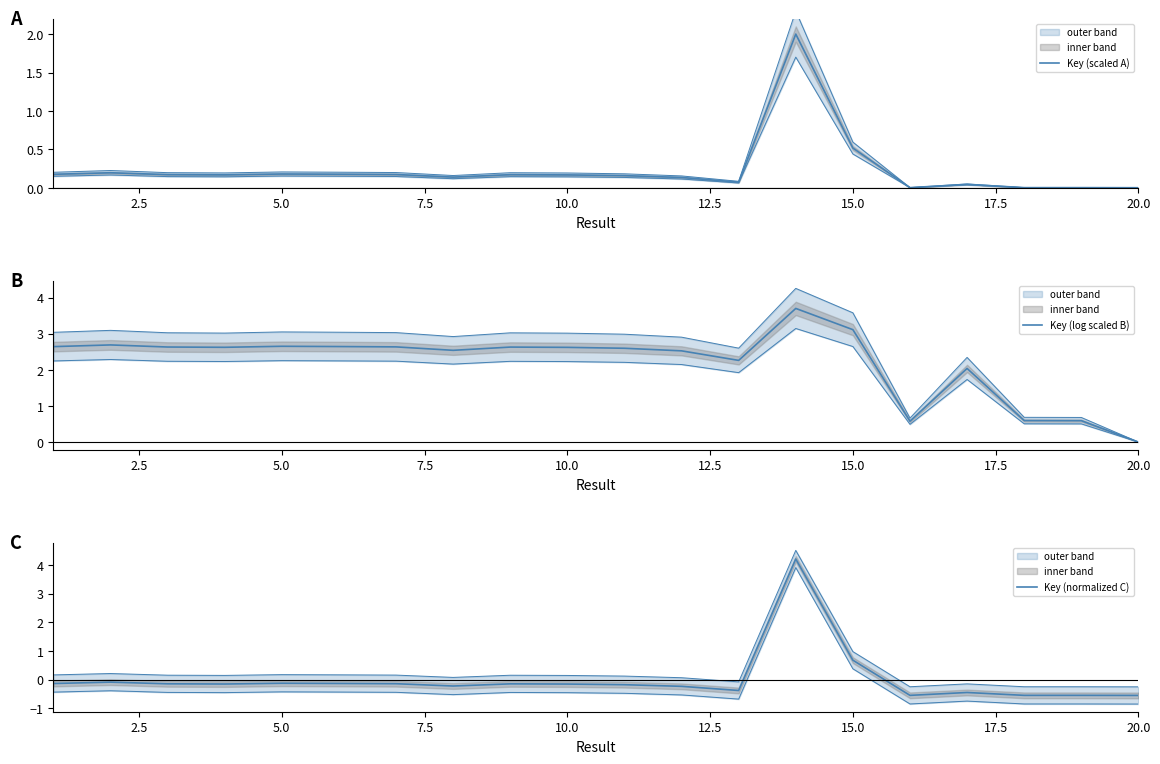

Count the number of data series in this chart.

3